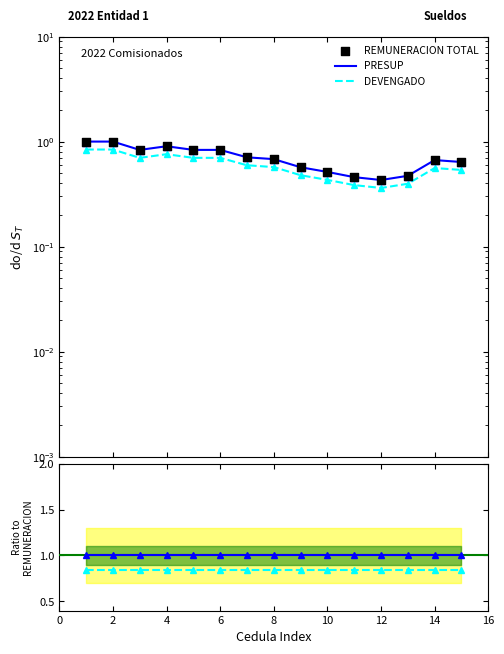

Is the value of DEVENGADO at 8 greater than the value of PRESUP at 4?

No